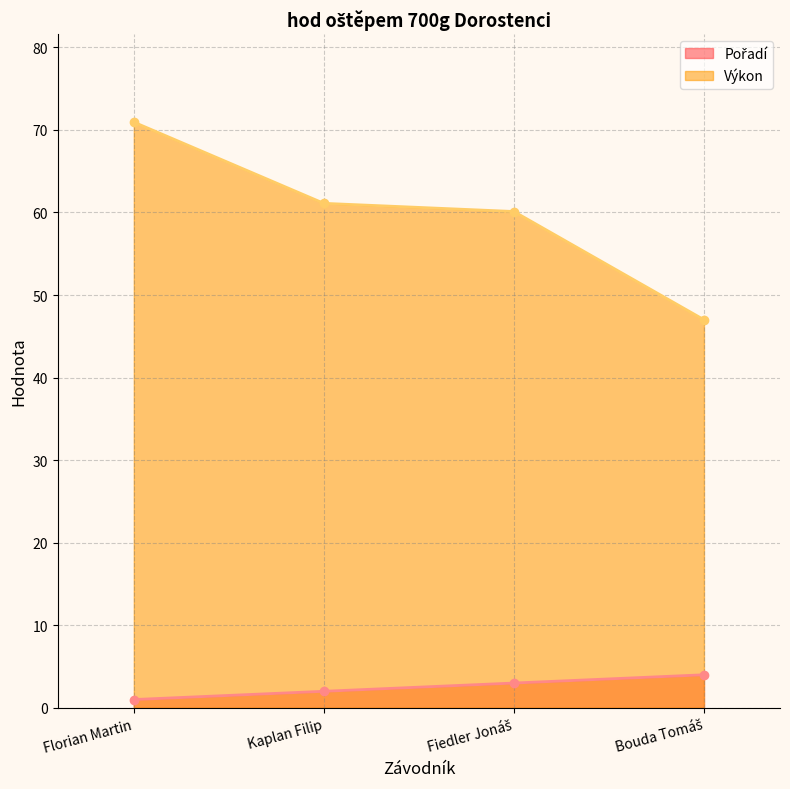

The value of Výkon (line) at Kaplan Filip is 22.5. True or false?

False